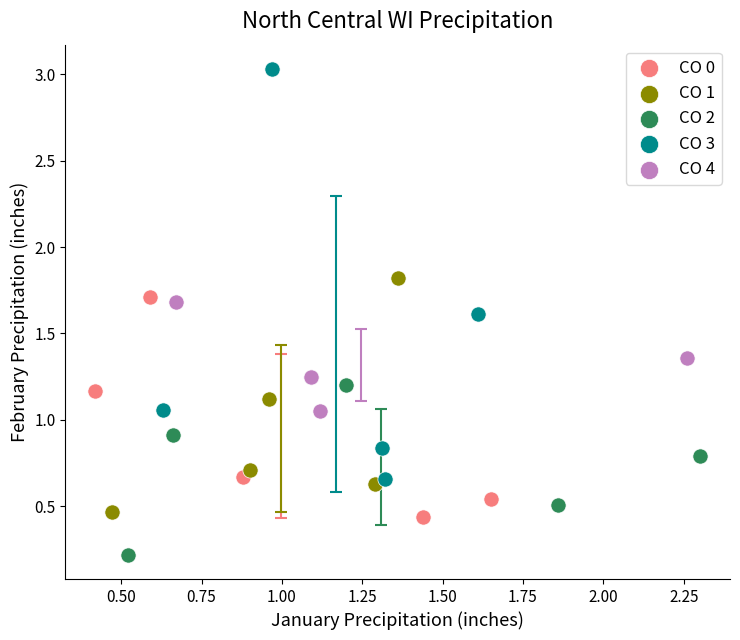

Which series has the widest spread of Y values?

CO 3